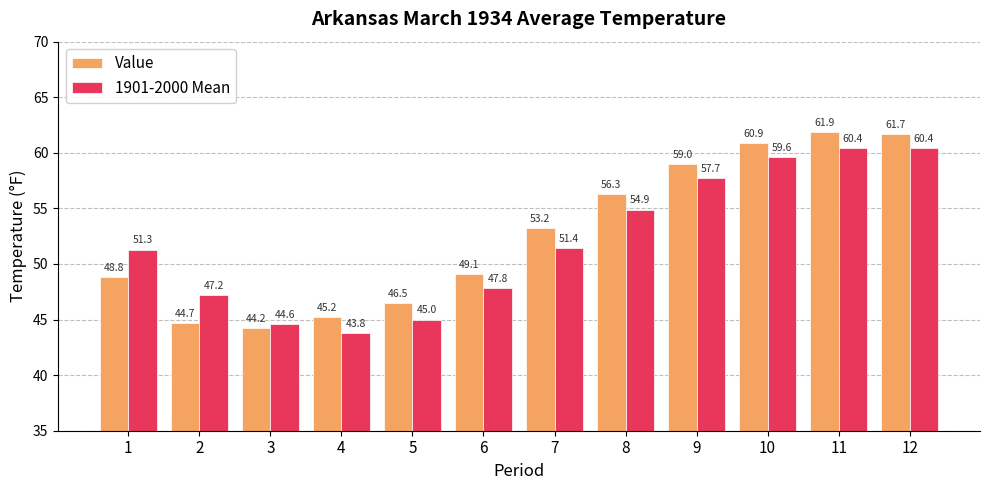

How many groups of bars are there?

12